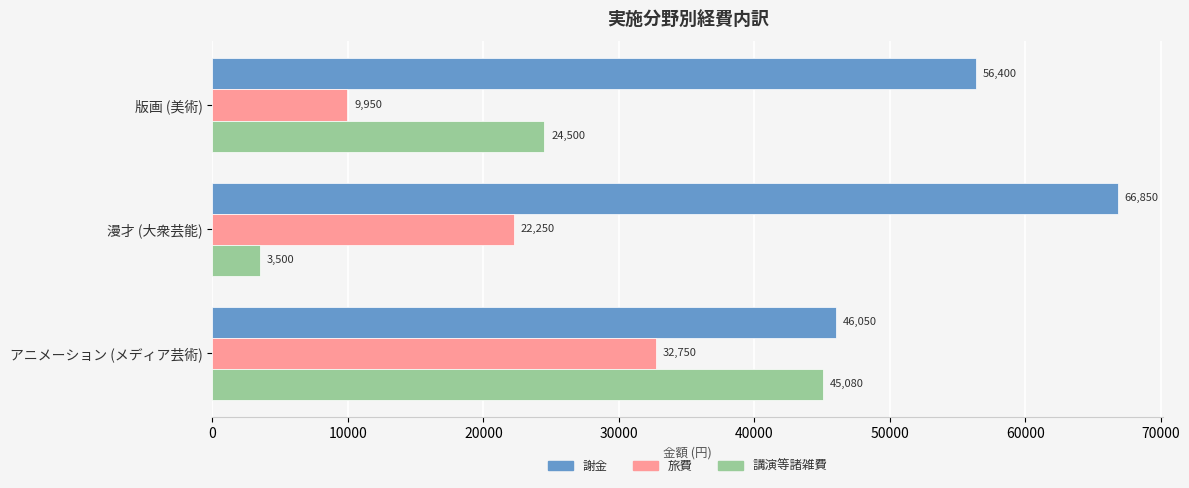

Is the value of 講演等諸雑費 at 漫才 (大衆芸能) greater than the value of 謝金 at 漫才 (大衆芸能)?

No